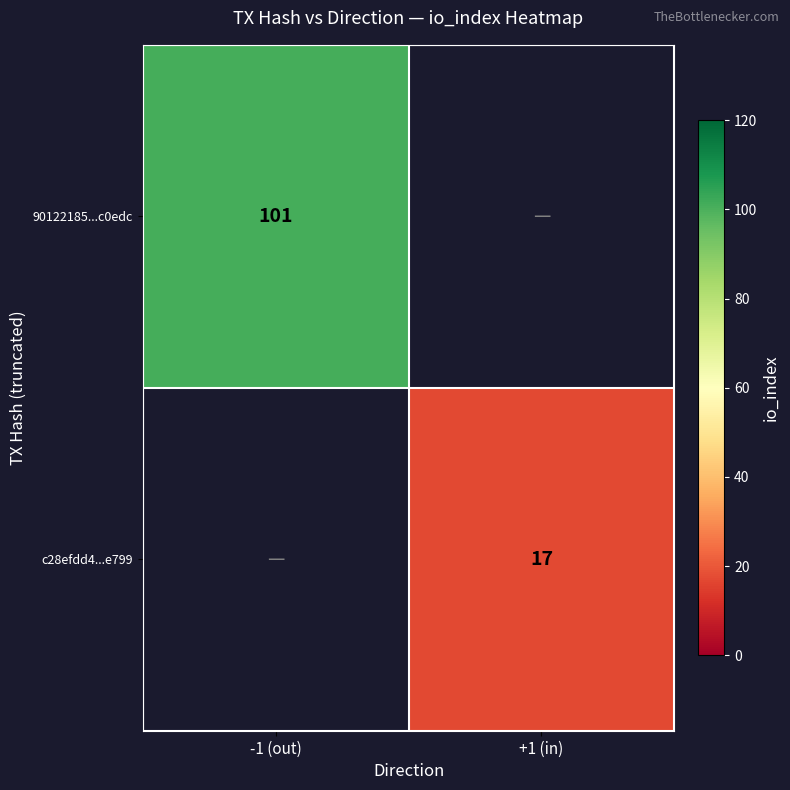

Which category has the highest value across all series?

-1 (out)